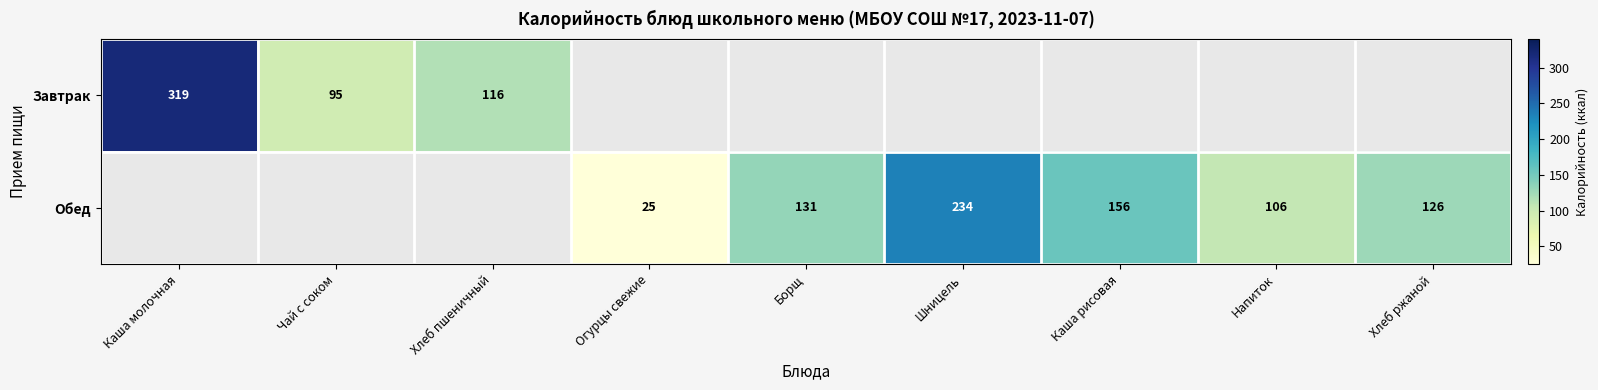

What is the sum of the Обед values at Напиток and Огурцы свежие?

131